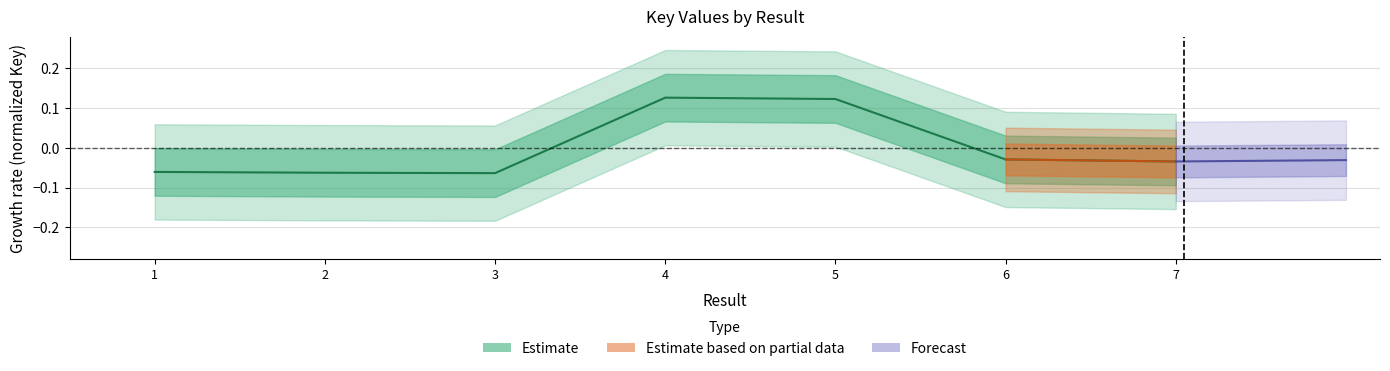

List the labels in order of value, largest first.

4, 5, 6, 7, 1, 2, 3